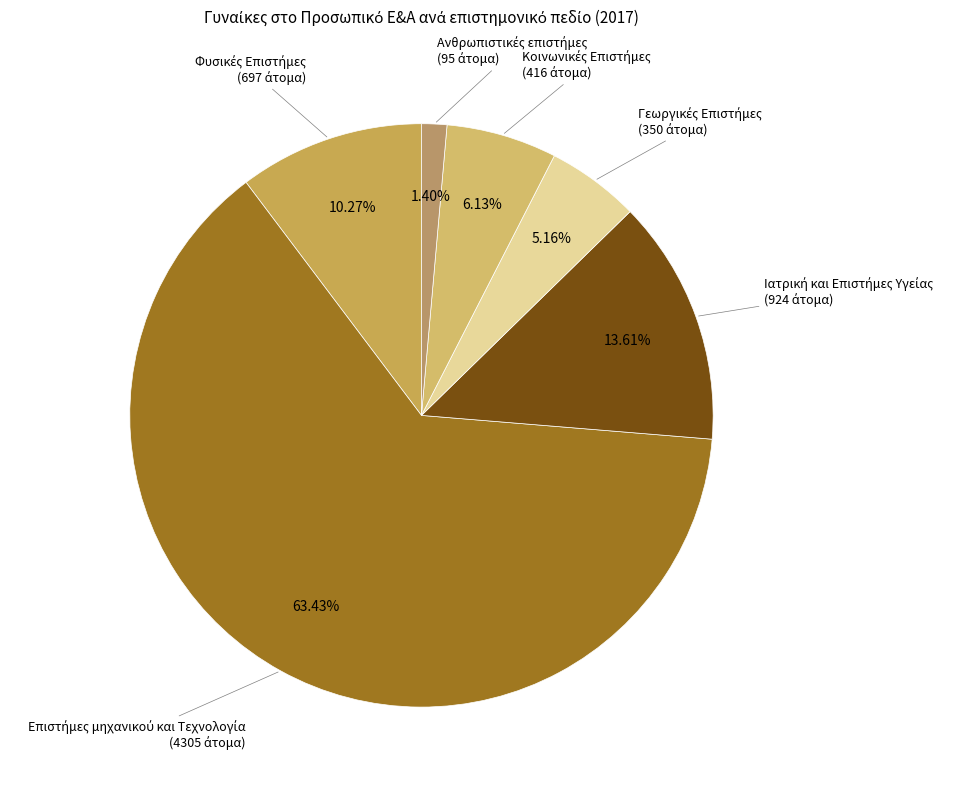

How many slices are in this pie chart?

6